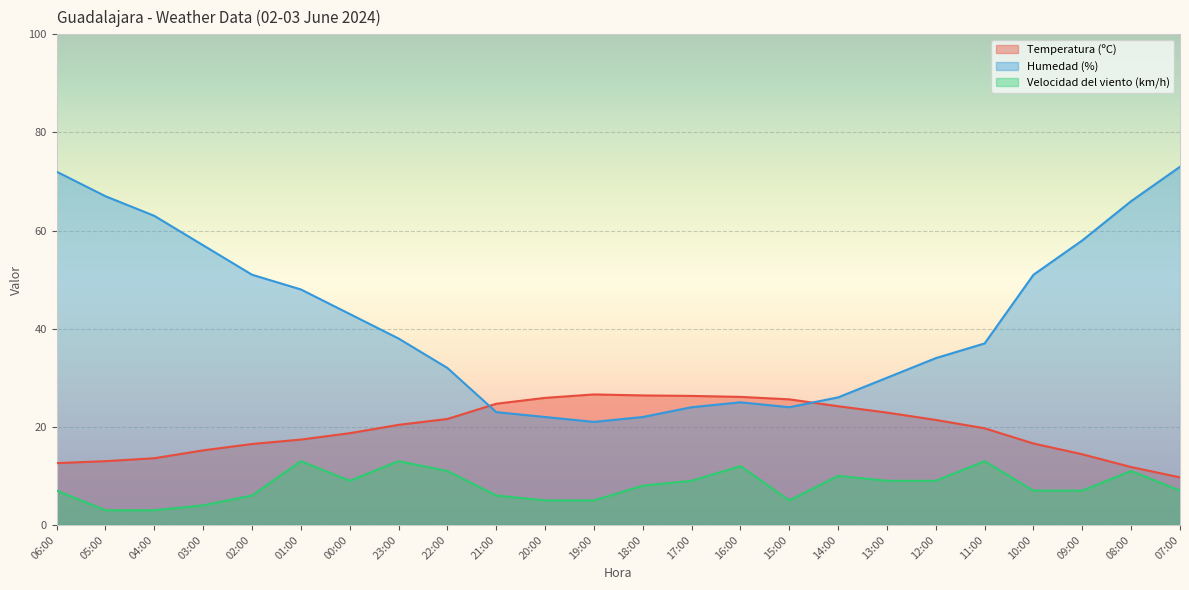

Reading left to right, extract all data points from this chart.

Temperatura (ºC): 12.6	13.0	13.6	15.2	16.5	17.4	18.7	20.4	21.6	24.7	25.9	26.6	26.4	26.3	26.1	25.6	24.2	22.9	21.4	19.7	16.6	14.4	11.8	9.7
Humedad (%): 72.0	67.0	63.0	57.0	51.0	48.0	43.0	38.0	32.0	23.0	22.0	21.0	22.0	24.0	25.0	24.0	26.0	30.0	34.0	37.0	51.0	58.0	66.0	73.0
Velocidad del viento (km/h): 7.0	3.0	3.0	4.0	6.0	13.0	9.0	13.0	11.0	6.0	5.0	5.0	8.0	9.0	12.0	5.0	10.0	9.0	9.0	13.0	7.0	7.0	11.0	7.0